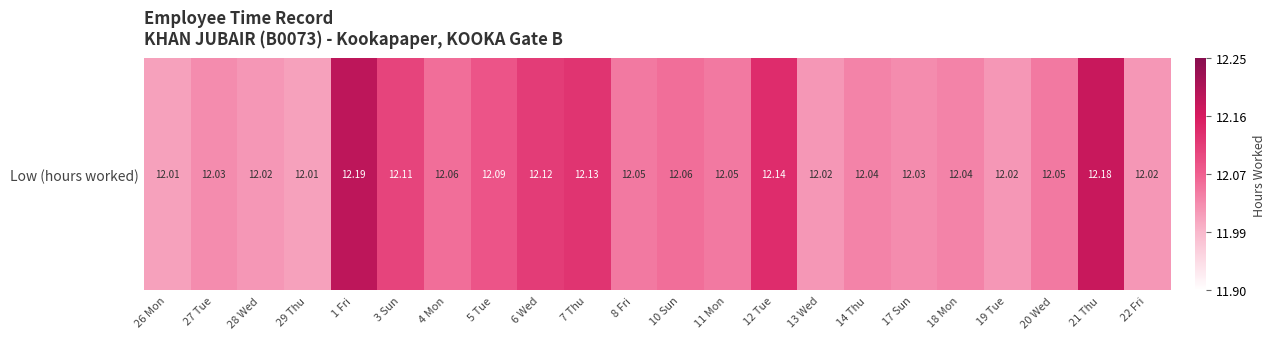

Rank the categories by value from highest to lowest.

1 Fri, 21 Thu, 12 Tue, 7 Thu, 6 Wed, 3 Sun, 5 Tue, 4 Mon, 10 Sun, 8 Fri, 11 Mon, 20 Wed, 14 Thu, 18 Mon, 27 Tue, 17 Sun, 28 Wed, 13 Wed, 19 Tue, 22 Fri, 26 Mon, 29 Thu